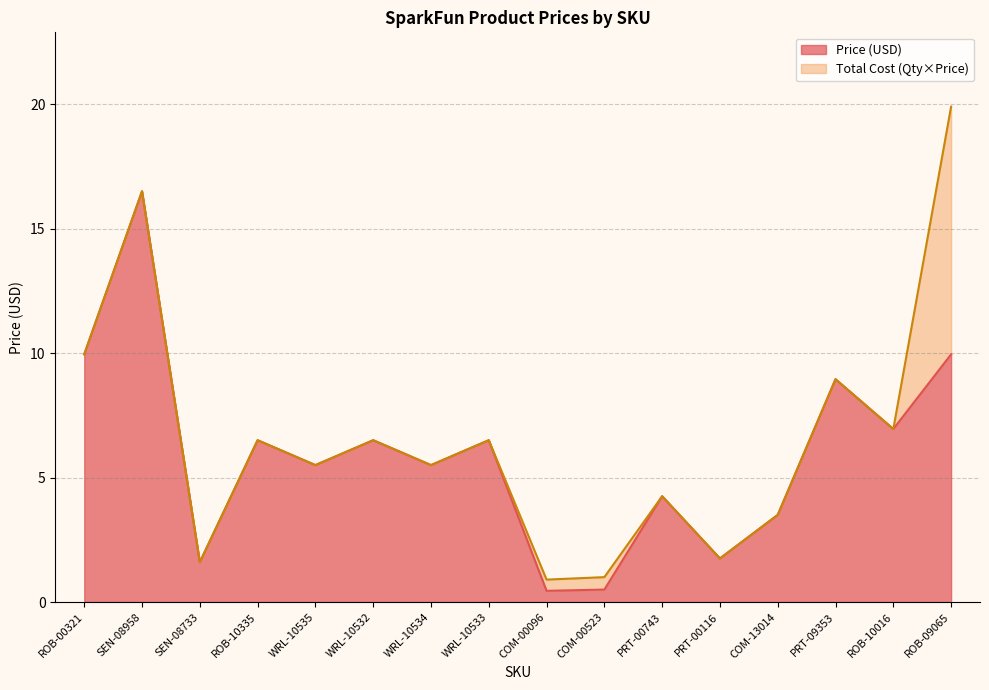

Between WRL-10534 and ROB-10016, which series saw the biggest shift?

Price (USD)